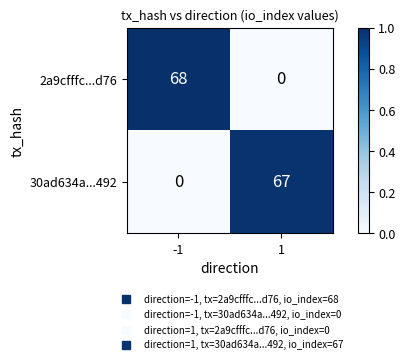

Which series has the largest total across all categories?

2a9cfffc...d76